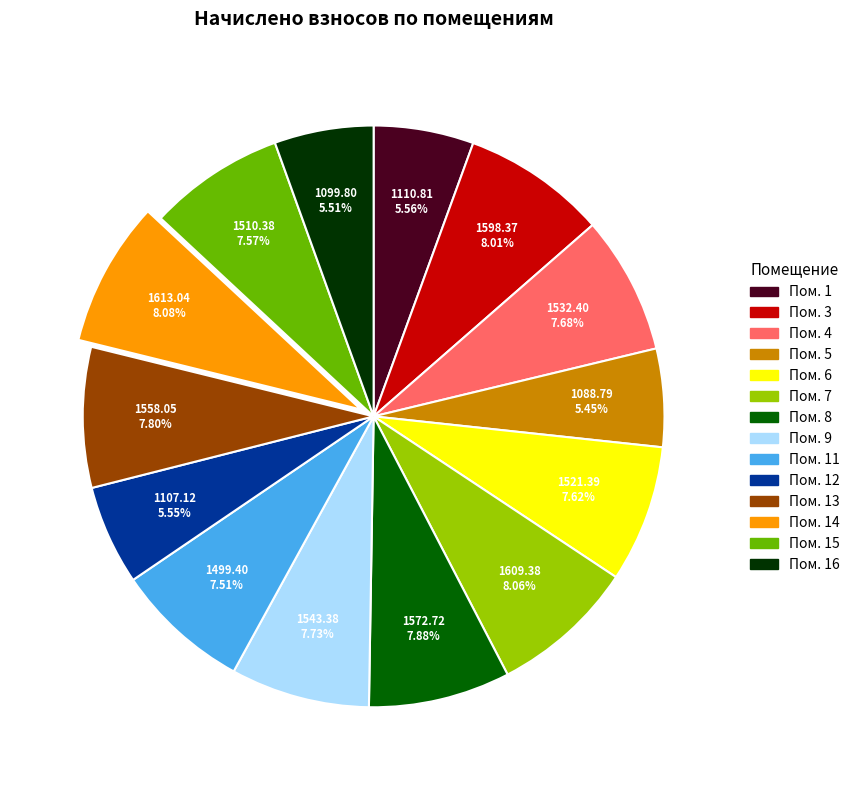

Does any single category account for the majority?

No